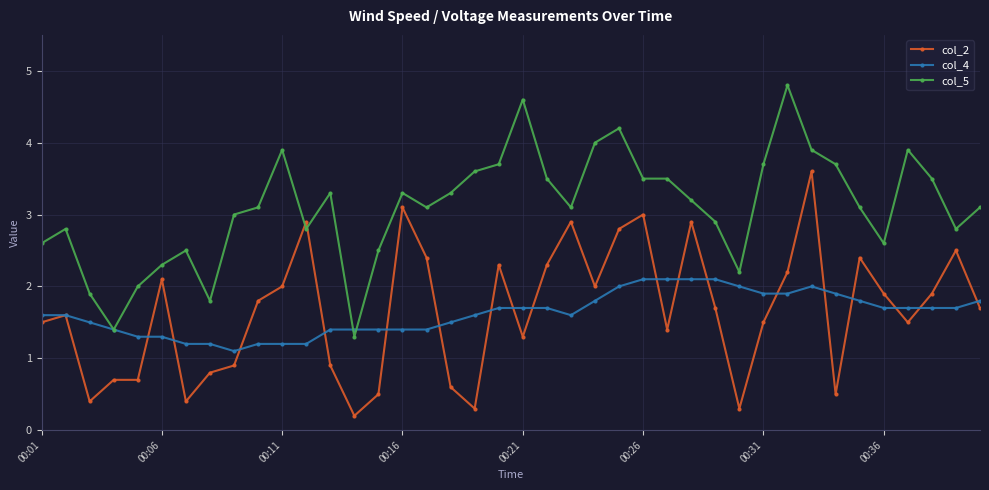

Which series has the largest total across all categories?

col_5